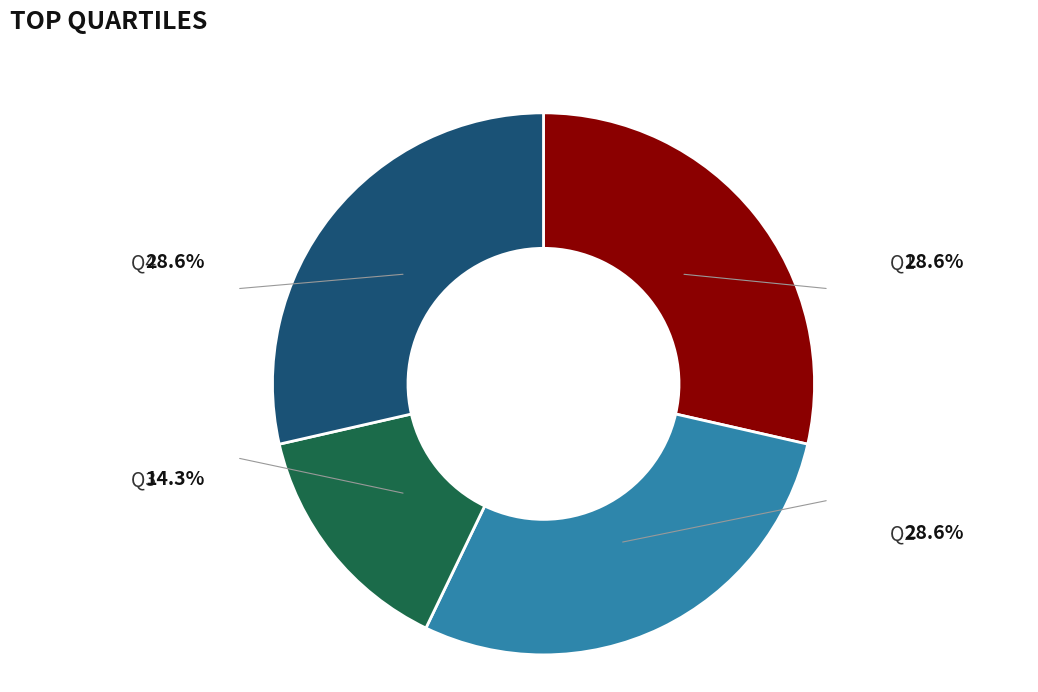

Is there any slice that represents more than half of the pie?

No